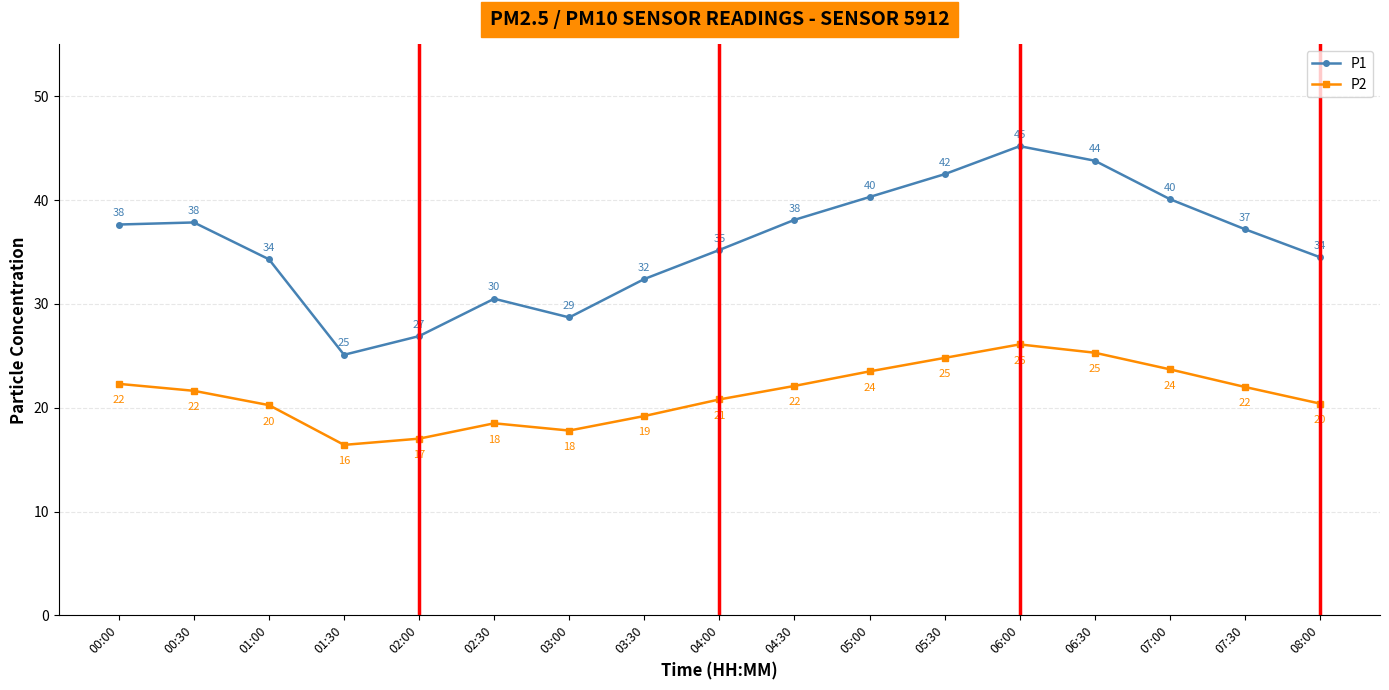

Which series changed the most between 02:30 and 04:00?

P1